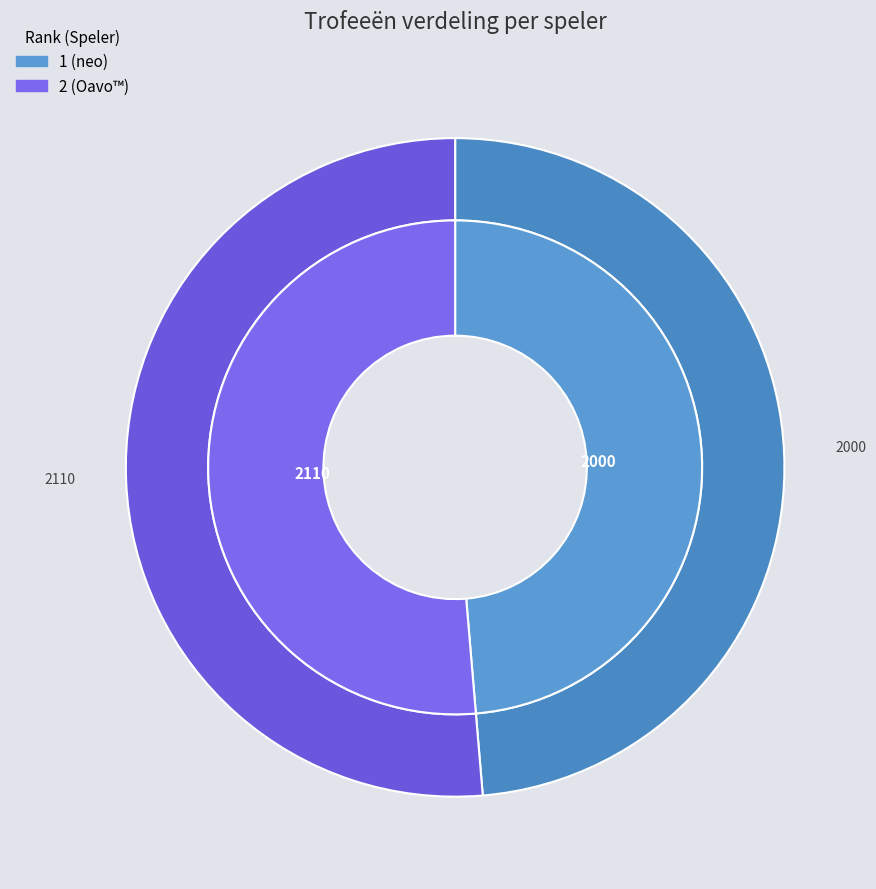

Does 2 (Oavo™) represent more than half of the total?

Yes